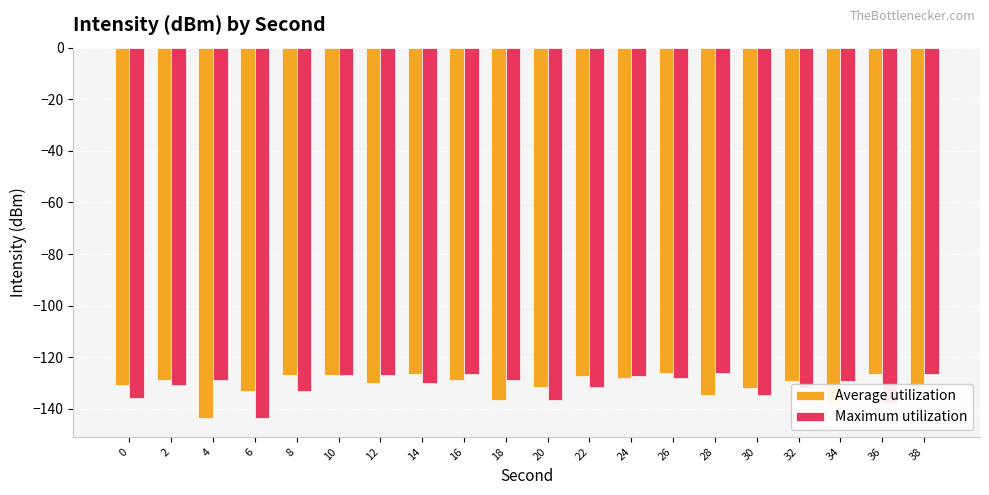

What is the total value across all series at 22?

-258.9